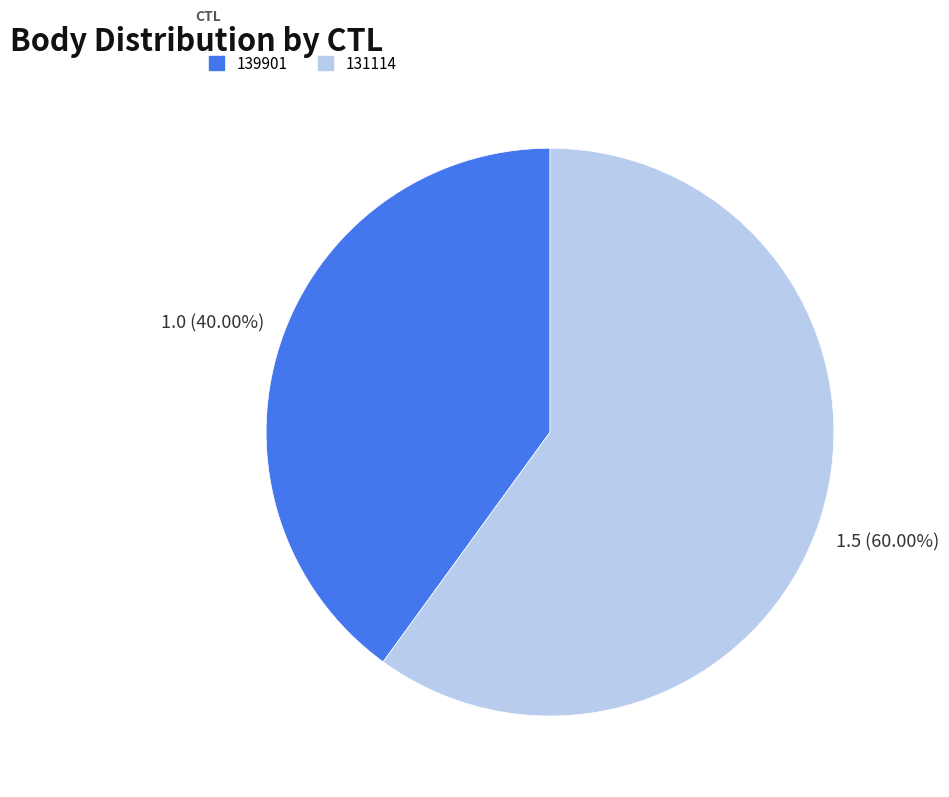

What percentage is the 139901 slice, to the nearest percent?

40%